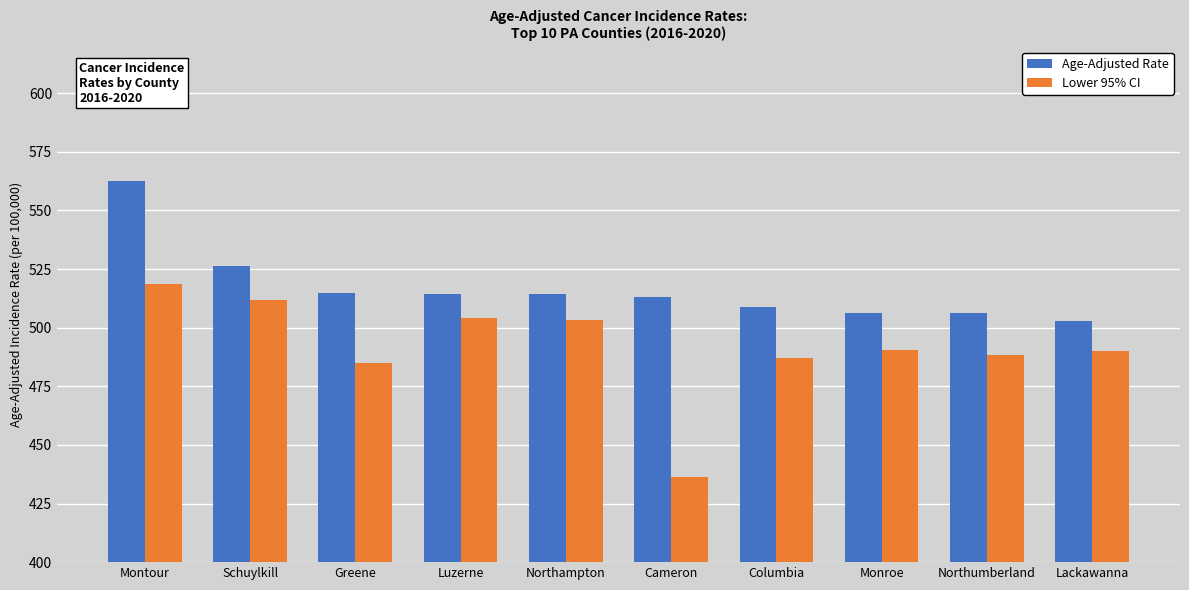

How many bars are there in each group?

2